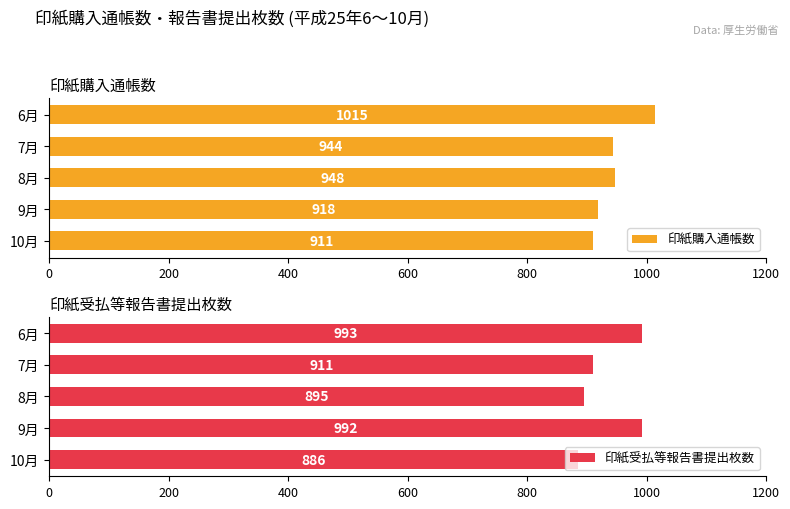

What are all the series names shown in the legend?

印紙購入通帳数, 印紙受払等報告書提出枚数